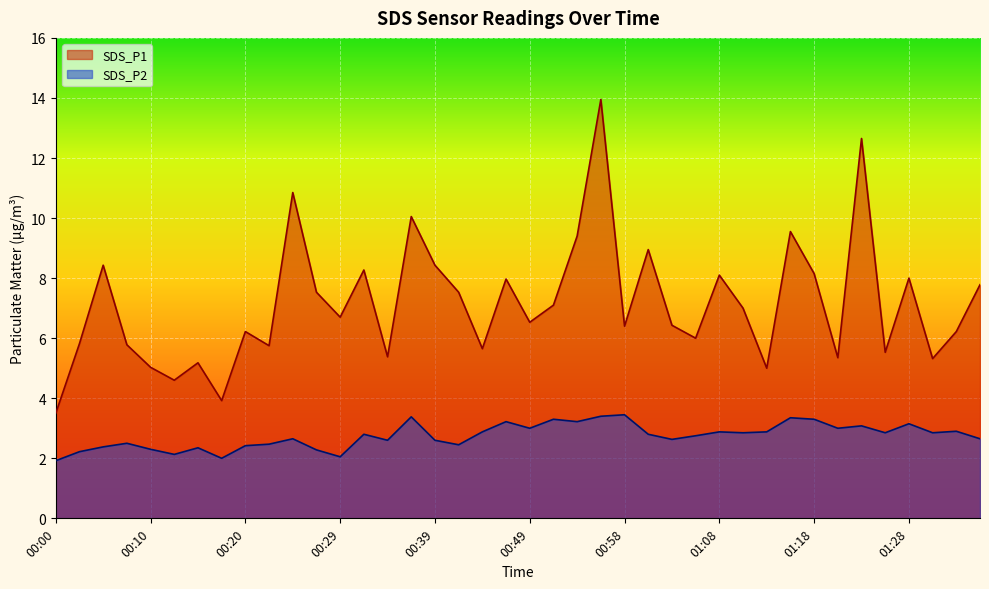

Is it true that SDS_P1 equals 10.0 at 01:32?

False